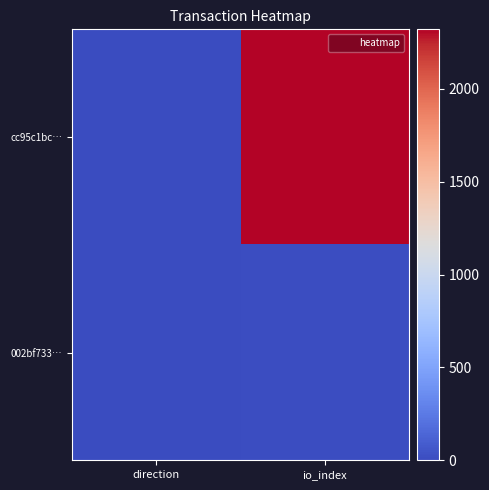

What is the minimum value shown in the chart?

-1